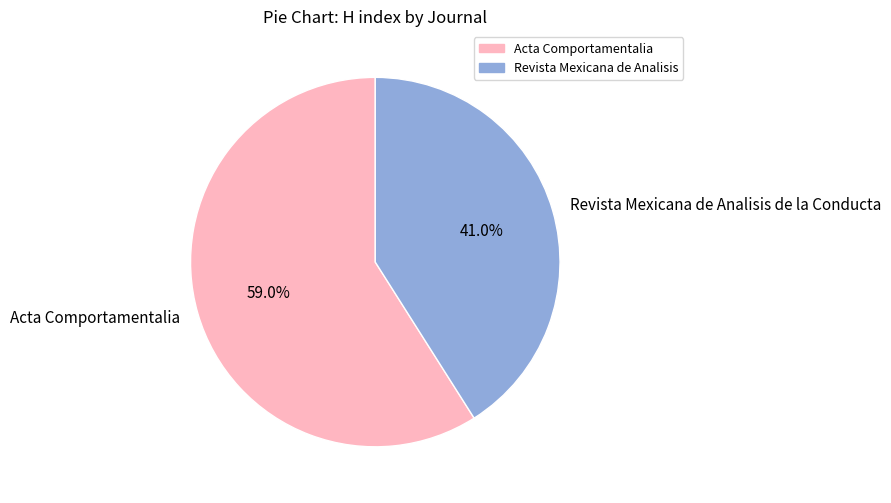

How much of the chart is everything except Acta Comportamentalia?

41.0%